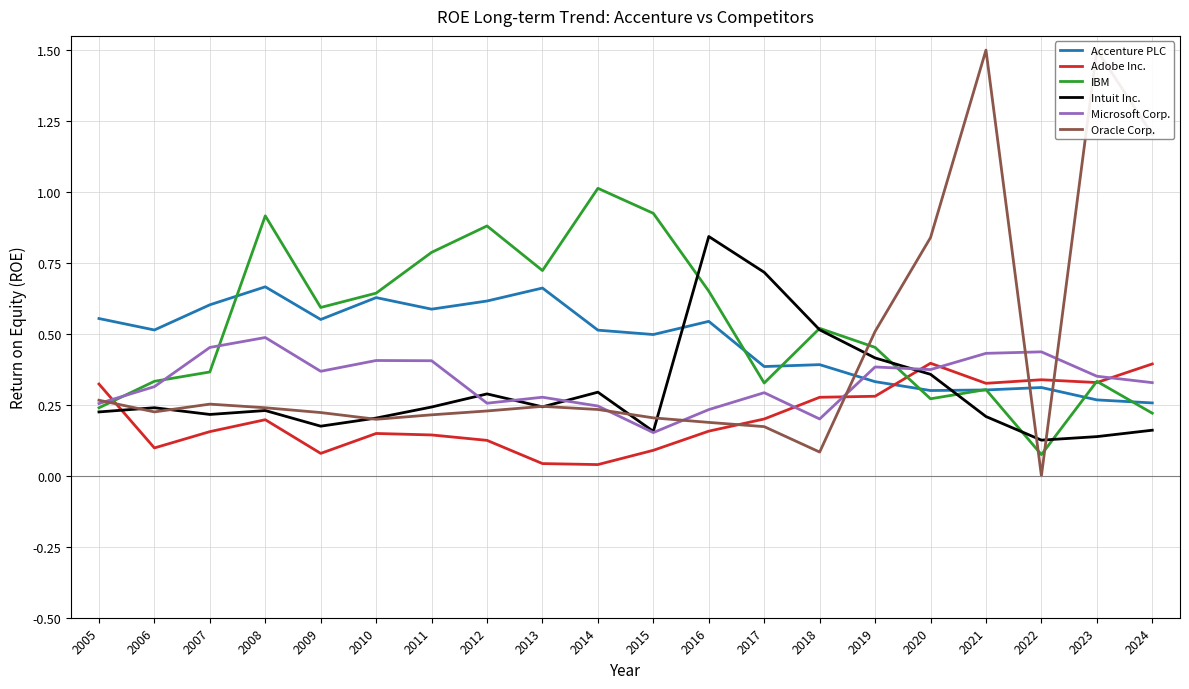

Which category has the lowest value in the Accenture PLC series?

2024